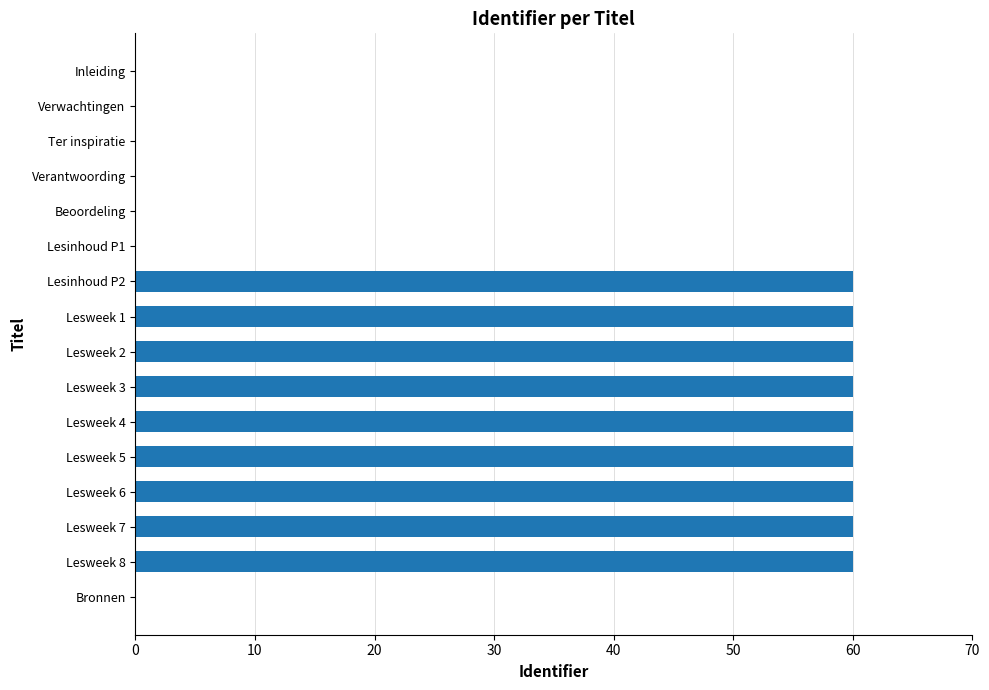

What is the maximum value shown in the chart?

60.0